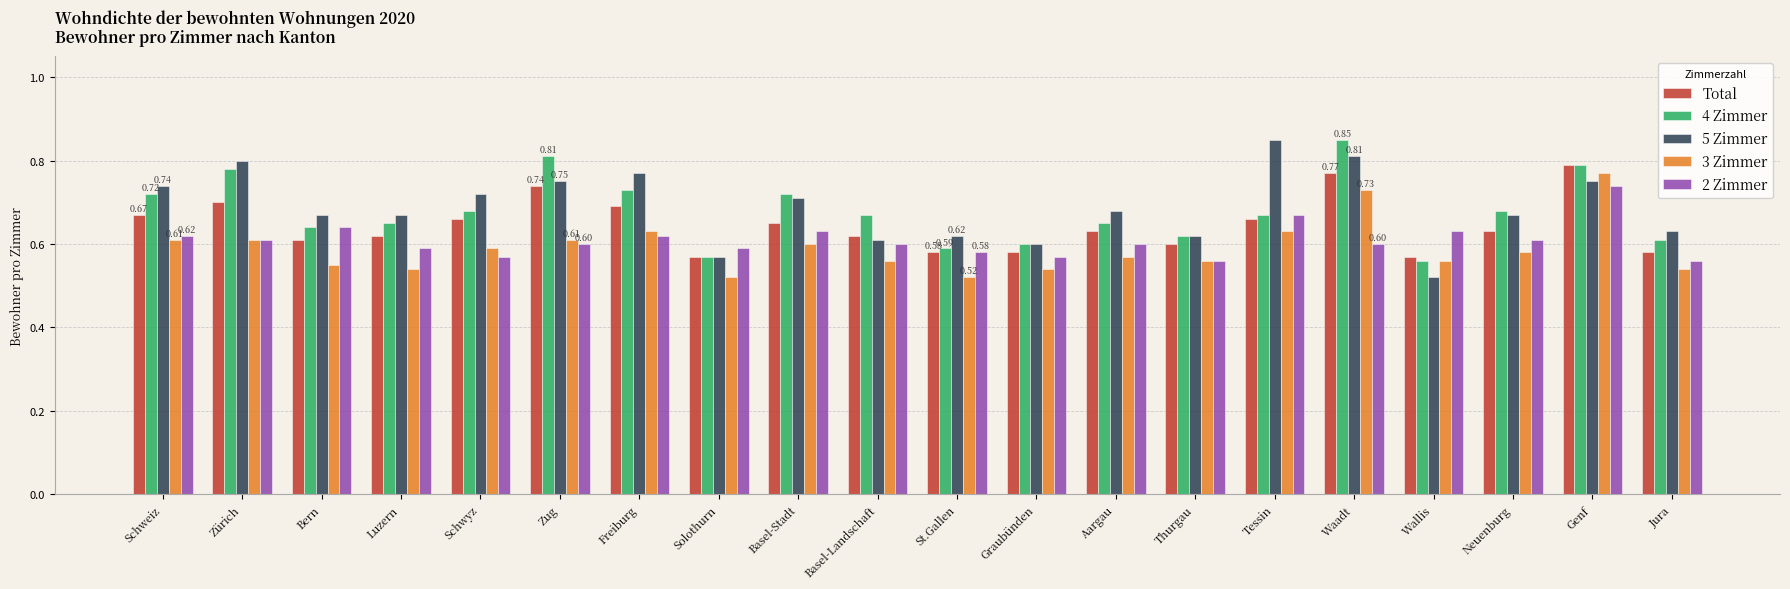

True or false: Total has a value of 0.6 at Wallis.

True